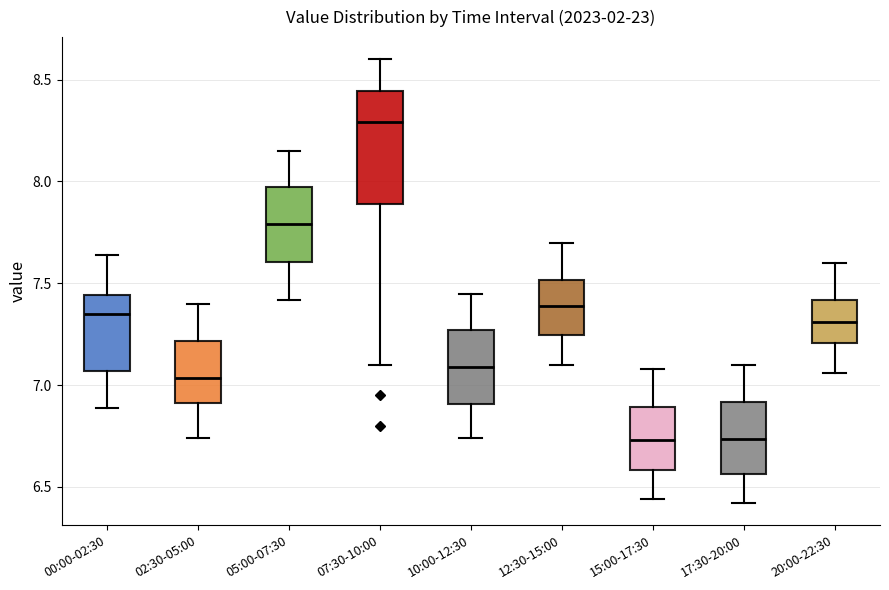

Reading left to right, read every box against the y-axis: the position of its median line, the range the box covers, and the ends of its whiskers. The values are not printed on the chart, so give them approximately, as read against the axis.

00:00-02:30: median 7.35, box 7.05 to 7.45, whiskers 6.90 to 7.65
02:30-05:00: median 7.05, box 6.90 to 7.20, whiskers 6.75 to 7.40
05:00-07:30: median 7.80, box 7.60 to 7.95, whiskers 7.40 to 8.15
07:30-10:00: median 8.30, box 7.90 to 8.45, whiskers 7.10 to 8.60
10:00-12:30: median 7.10, box 6.90 to 7.25, whiskers 6.75 to 7.45
12:30-15:00: median 7.40, box 7.25 to 7.50, whiskers 7.10 to 7.70
15:00-17:30: median 6.75, box 6.60 to 6.90, whiskers 6.45 to 7.10
17:30-20:00: median 6.75, box 6.55 to 6.90, whiskers 6.40 to 7.10
20:00-22:30: median 7.30, box 7.20 to 7.40, whiskers 7.05 to 7.60